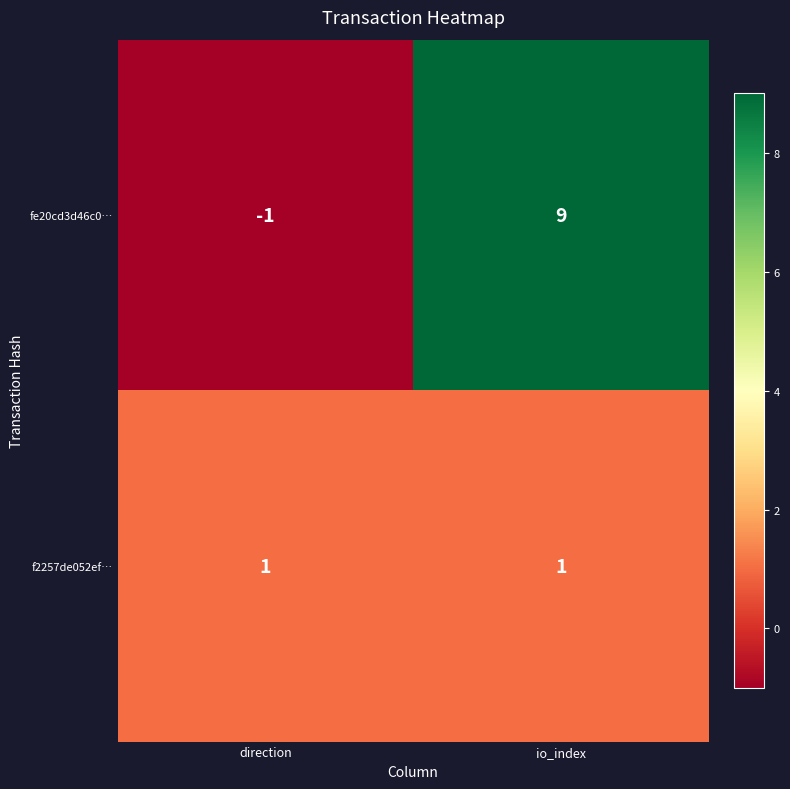

What is the difference between the maximum and minimum values in the fe20cd3d46c0… series?

10